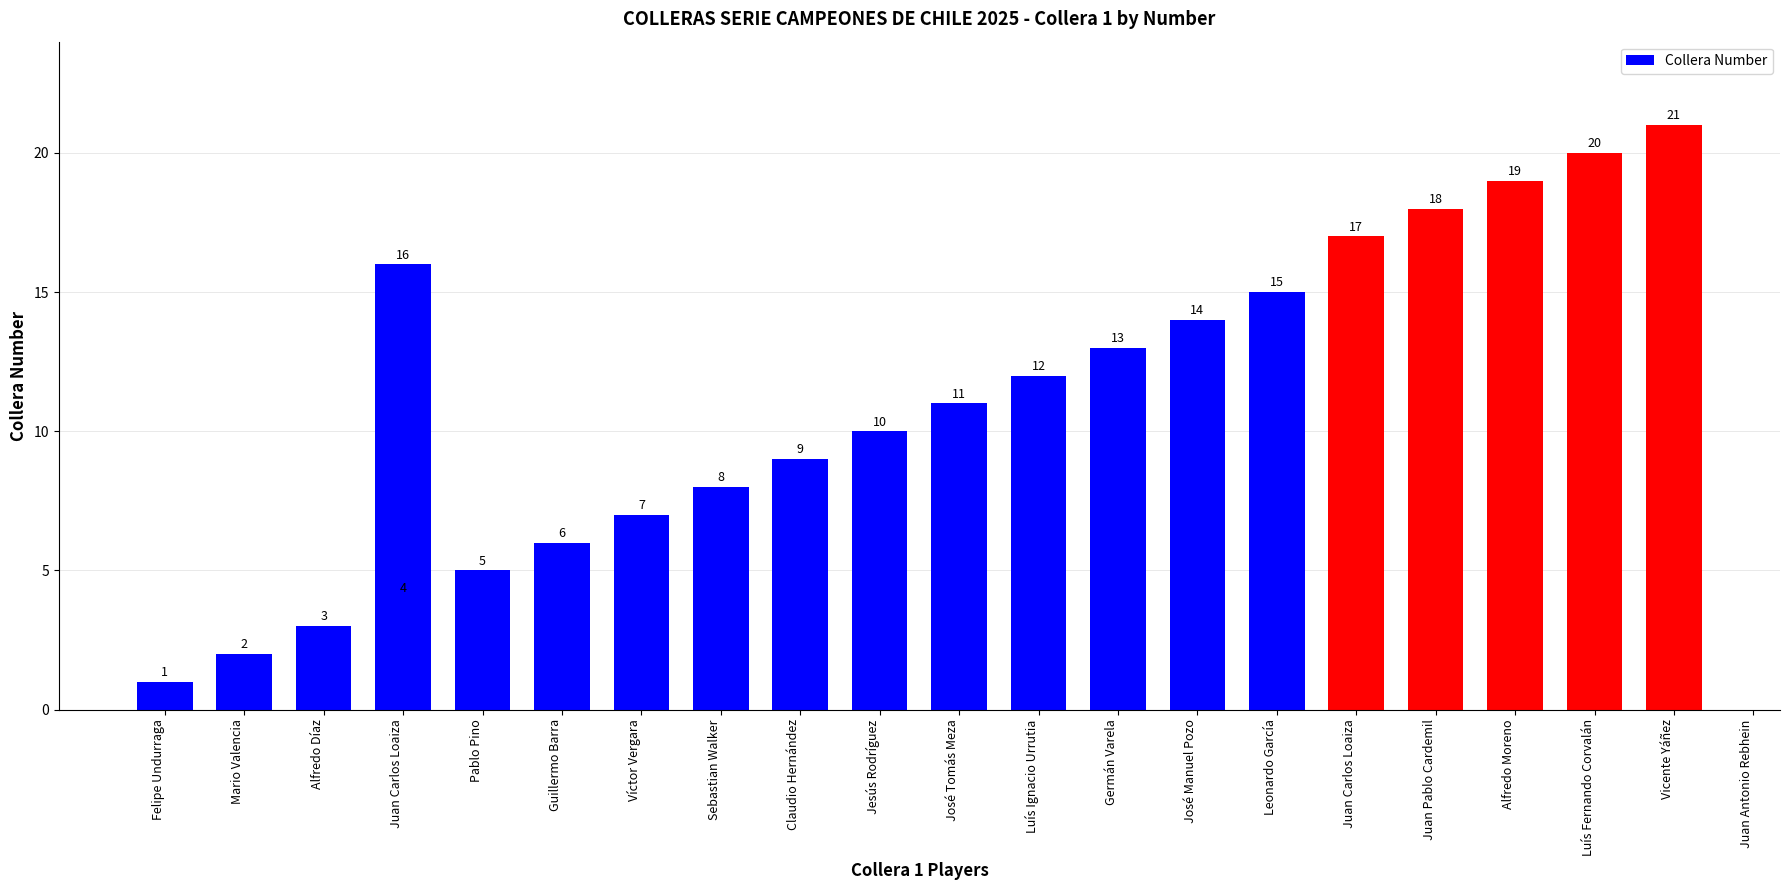

How many distinct data groups are displayed?

1